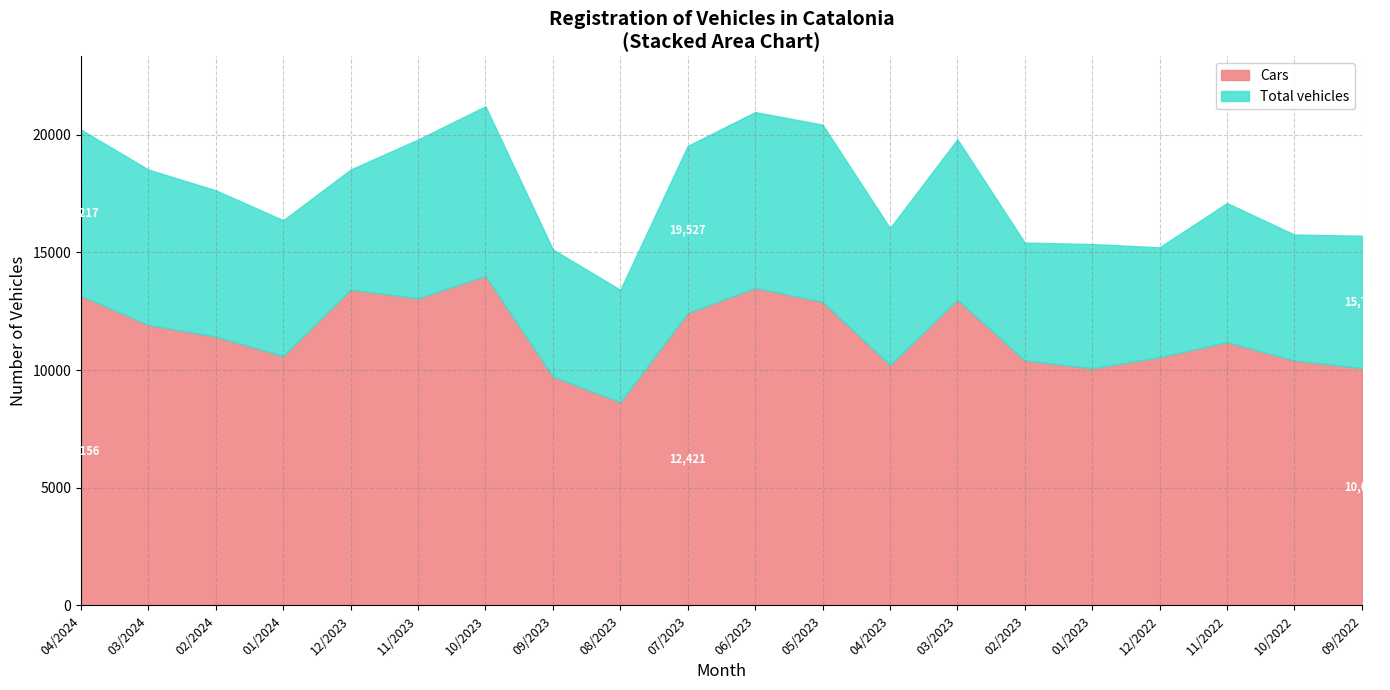

At how many categories does at least one series exceed 10329?

20